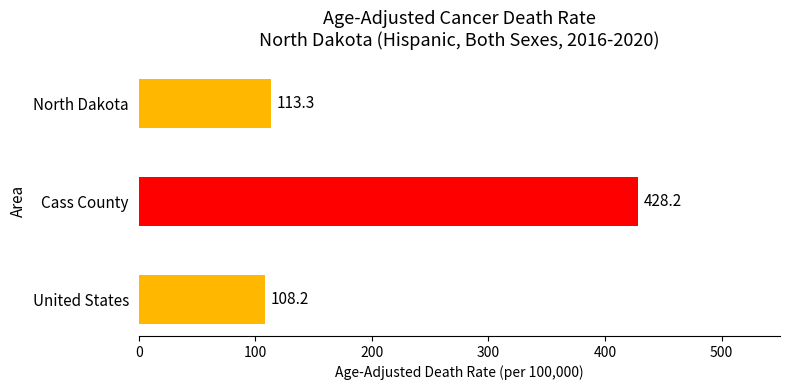

What is the difference between the second highest and minimum values?

5.1